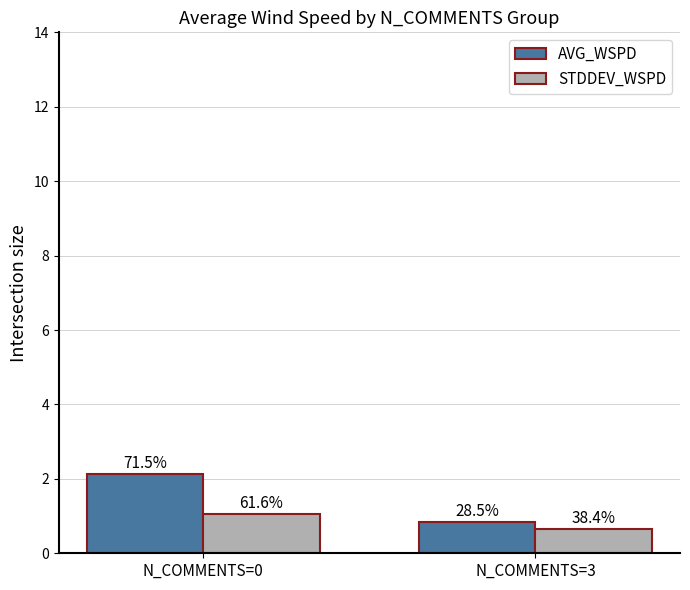

Reading right to left, extract all data points from this chart.

AVG_WSPD: N_COMMENTS=3=0.8	N_COMMENTS=0=2.1
STDDEV_WSPD: N_COMMENTS=3=0.7	N_COMMENTS=0=1.1